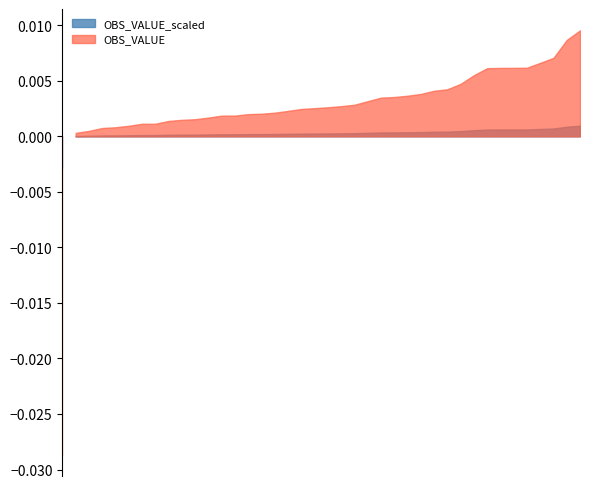

What position from the left is 2006-12?

24